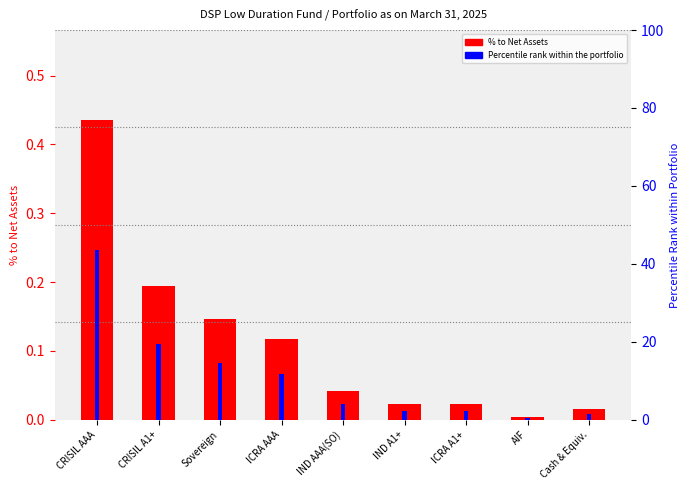

What is the maximum value shown in the chart?

43.6